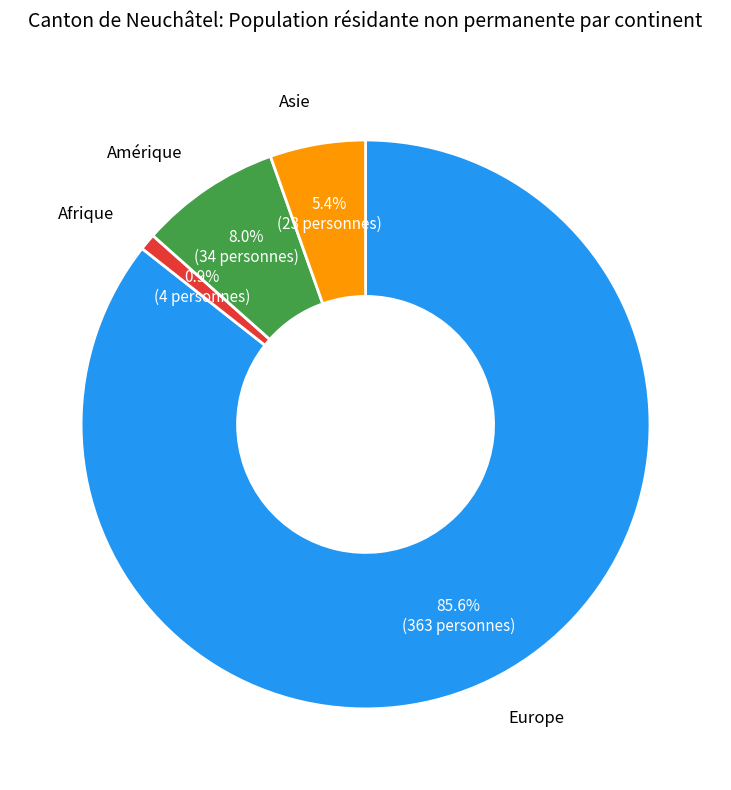

Is there a majority slice in this chart?

Yes